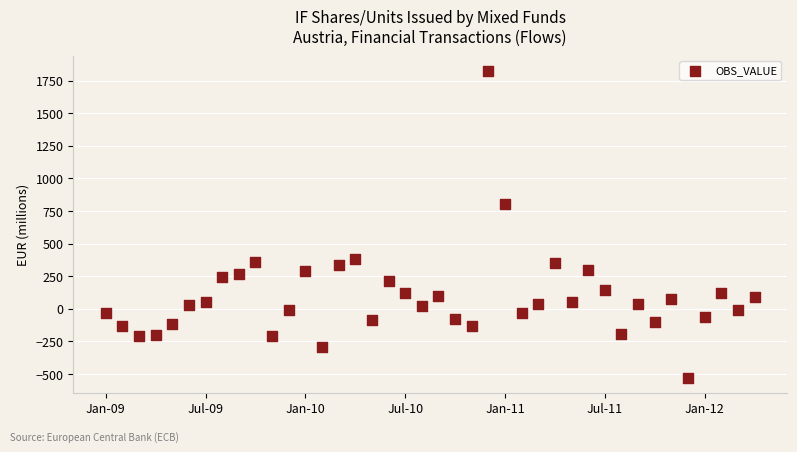

What Y value in the scatter plot is closest to 646?

803